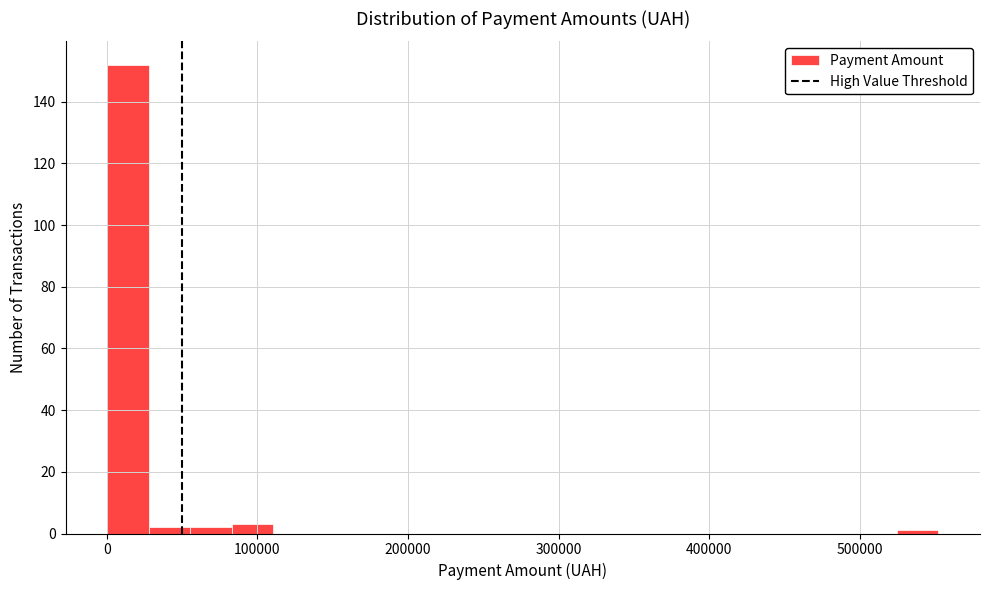

Around what value on the x-axis is the tallest bar? Give the approximate position of its centre, as read against the axis.

10000